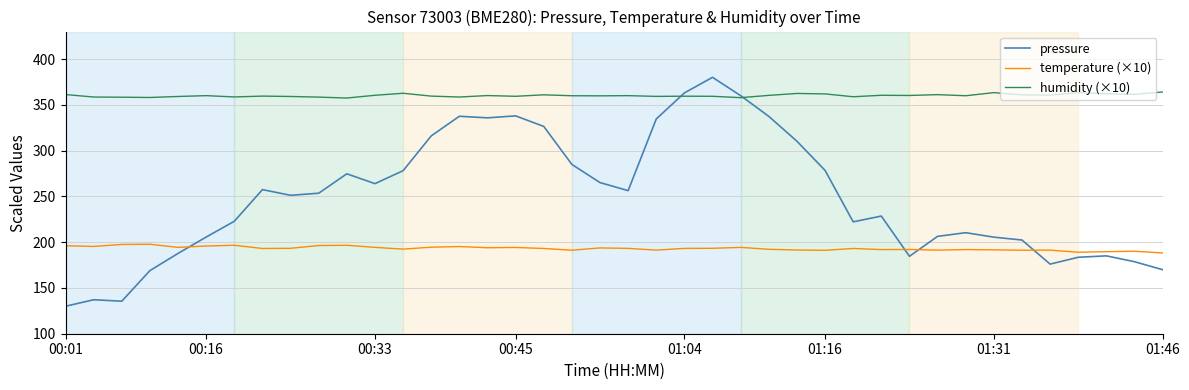

What is the minimum value for pressure?

130.0